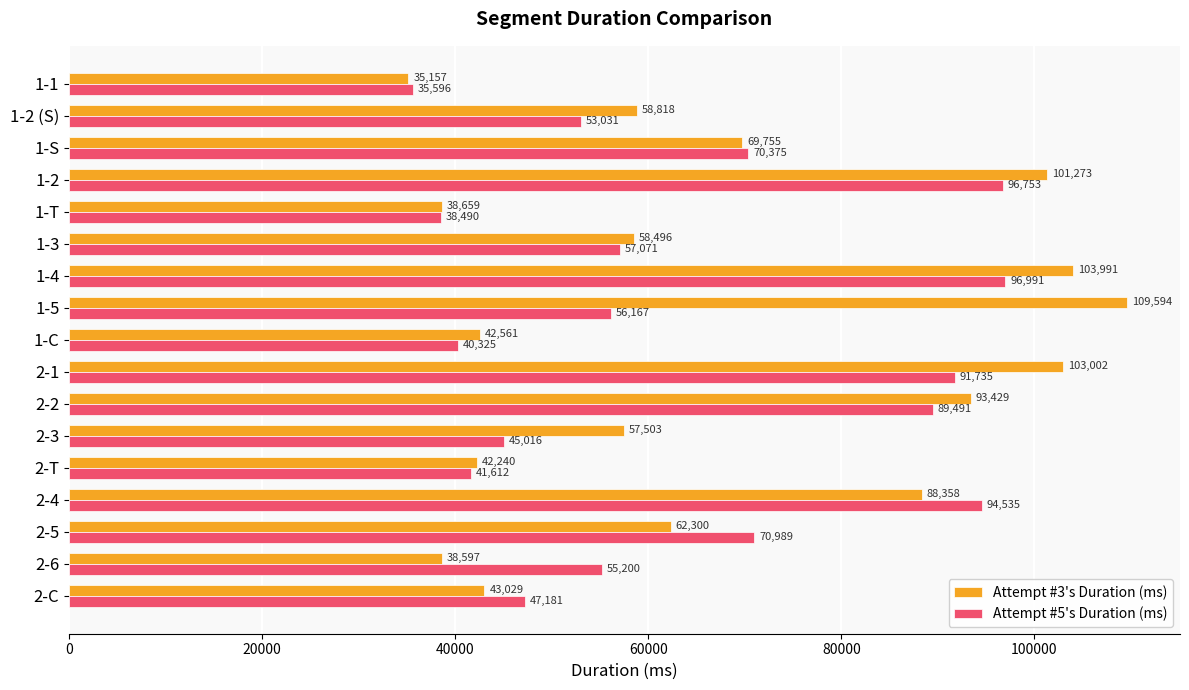

What is the smallest value displayed?

35157